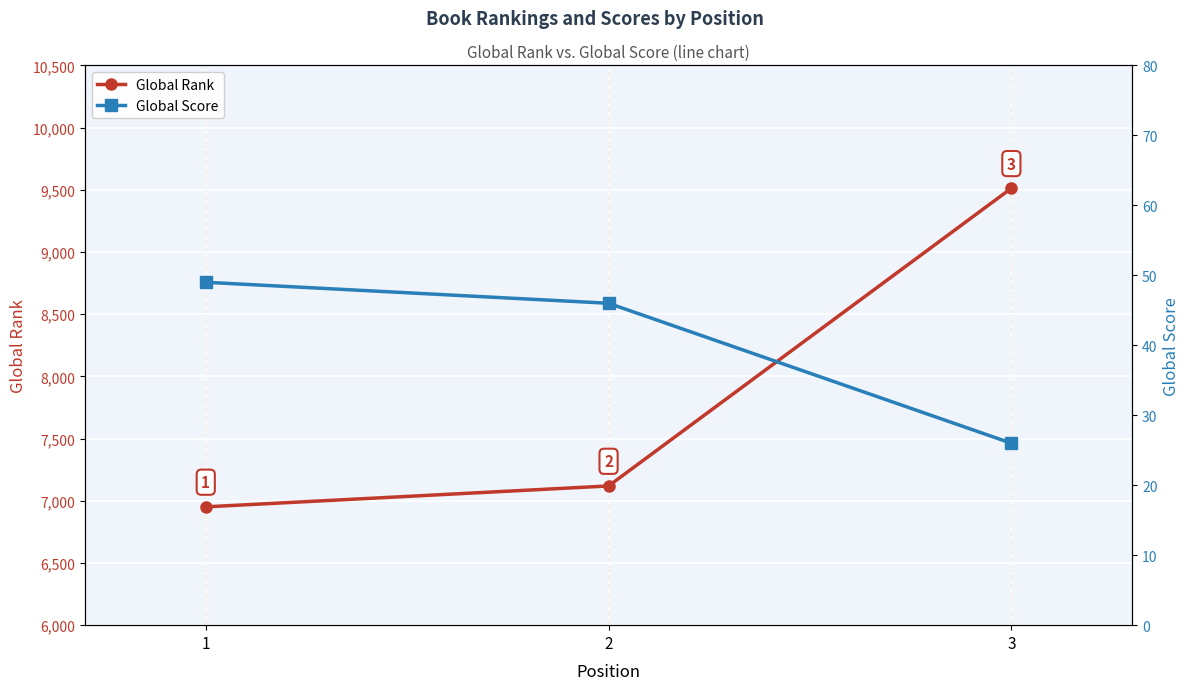

Count the Global Score values in the range 26 to 49.

3